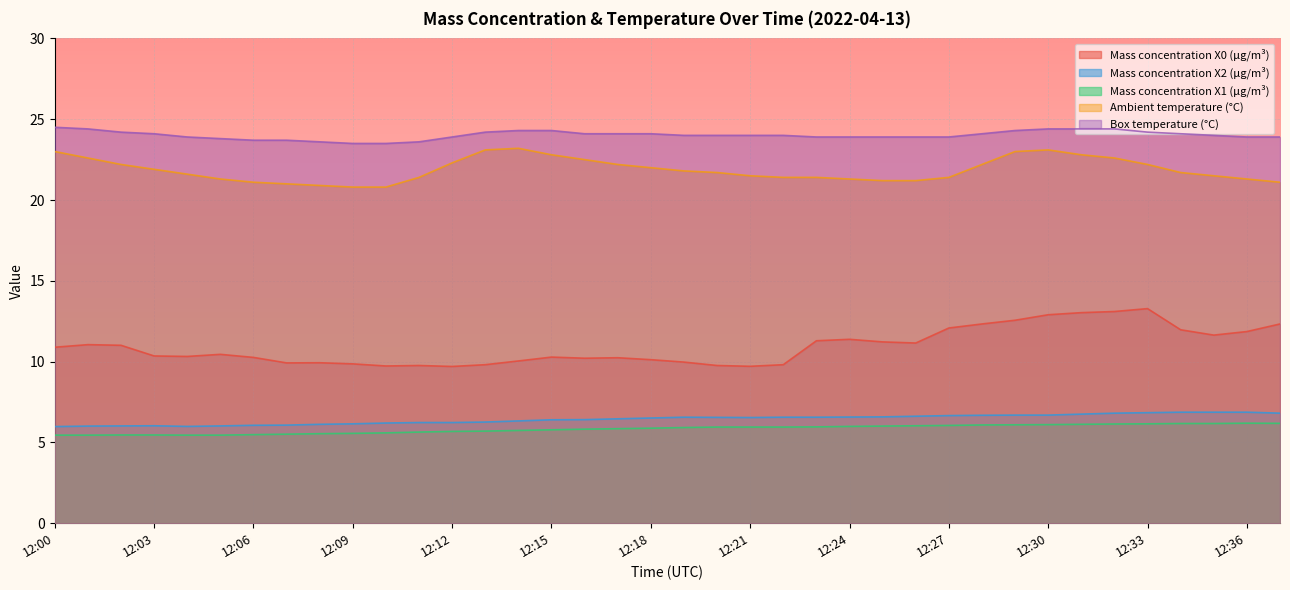

What is the sum of the Mass concentration X1 (μg/m³) values at 12:19 and 12:15?

11.7